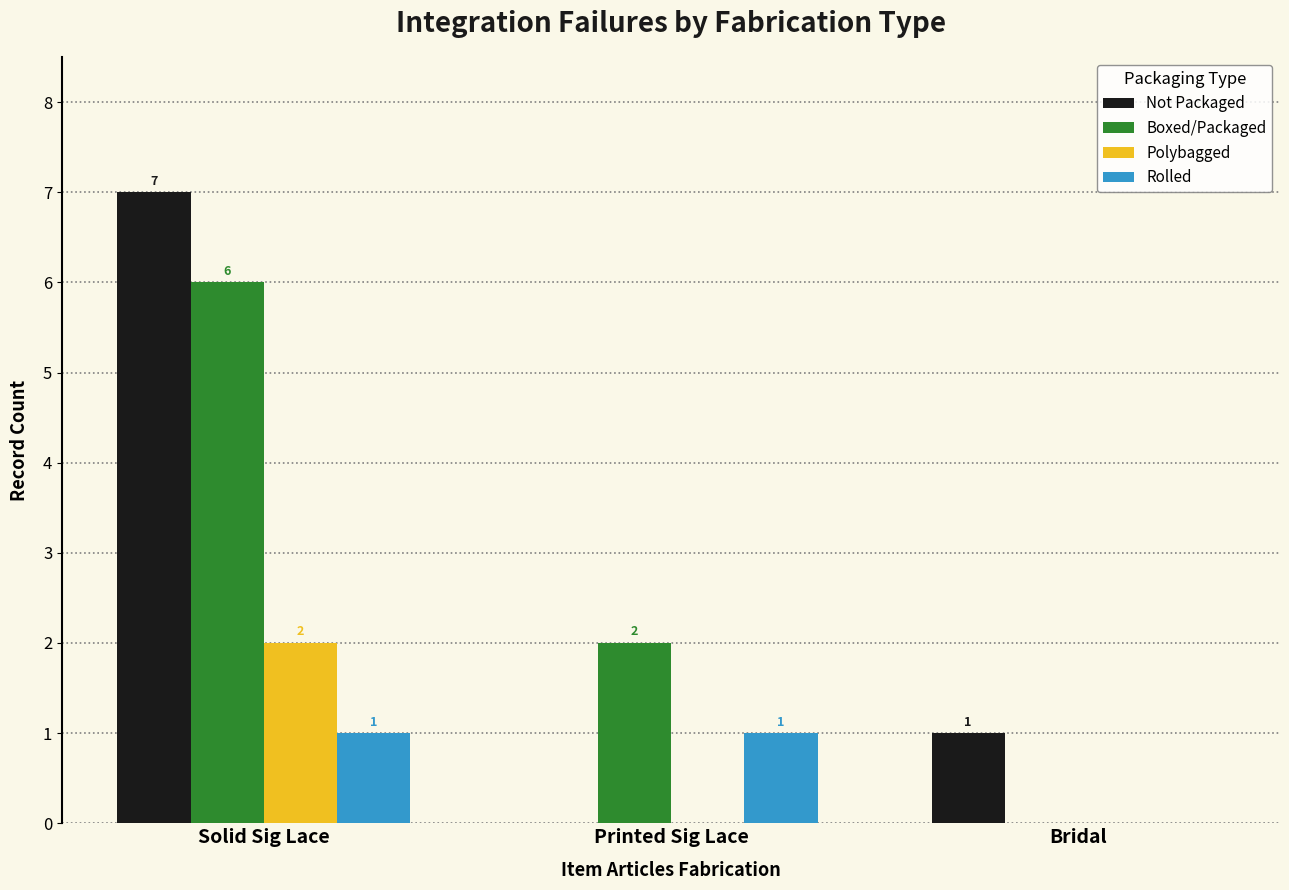

What are all the series names shown in the legend?

Not Packaged, Boxed/Packaged, Polybagged, Rolled